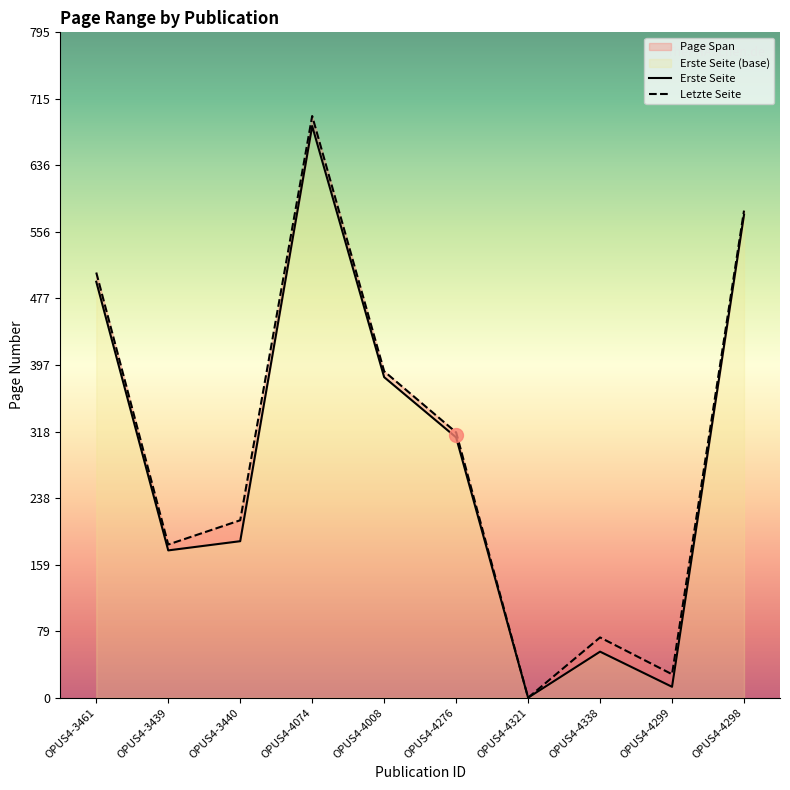

True or false: Erste Seite has a value of 187 at OPUS4-3440.

True